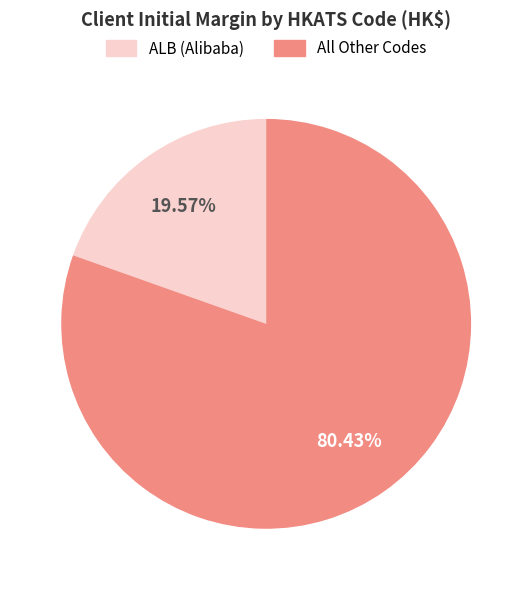

Count the number of slices in the pie.

2